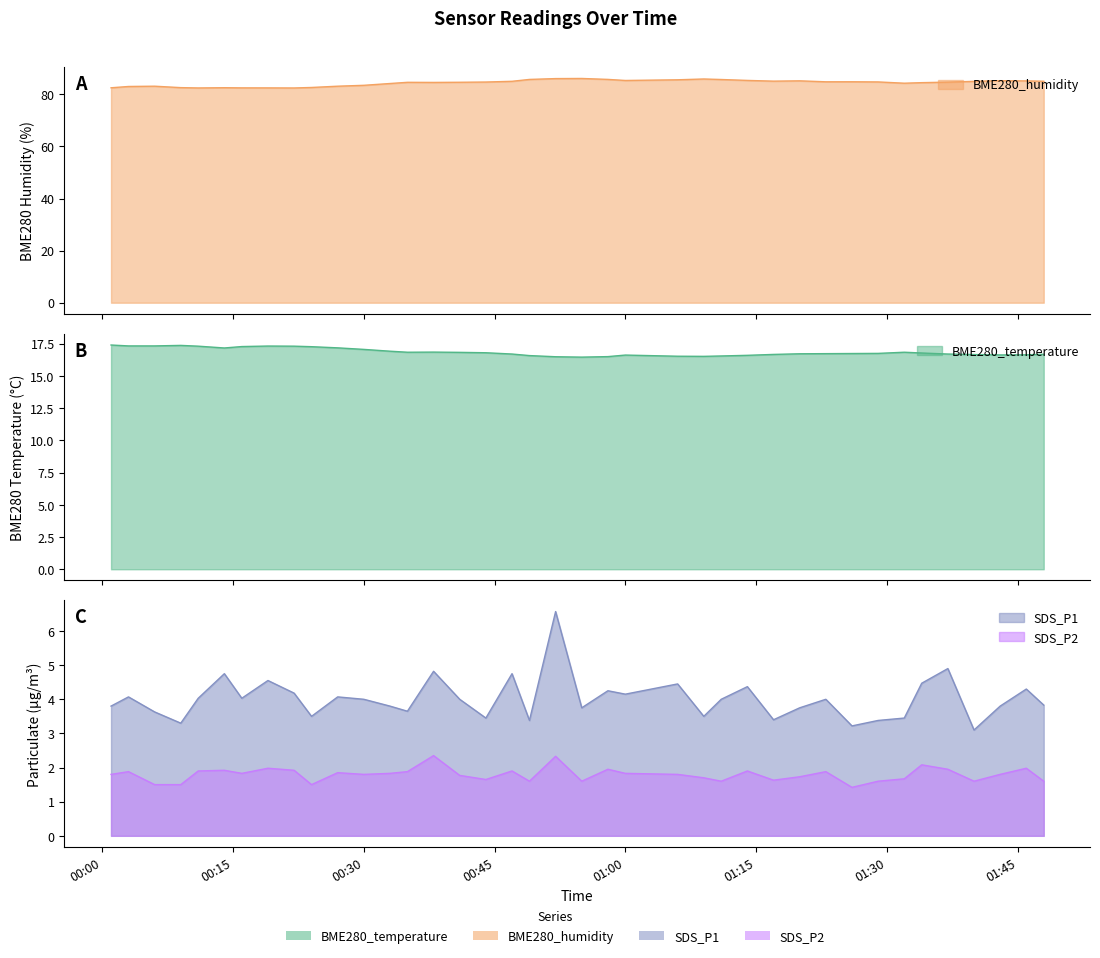

True or false: SDS_P1 has a value of 3.8 at 2022/09/04 01:48.

True